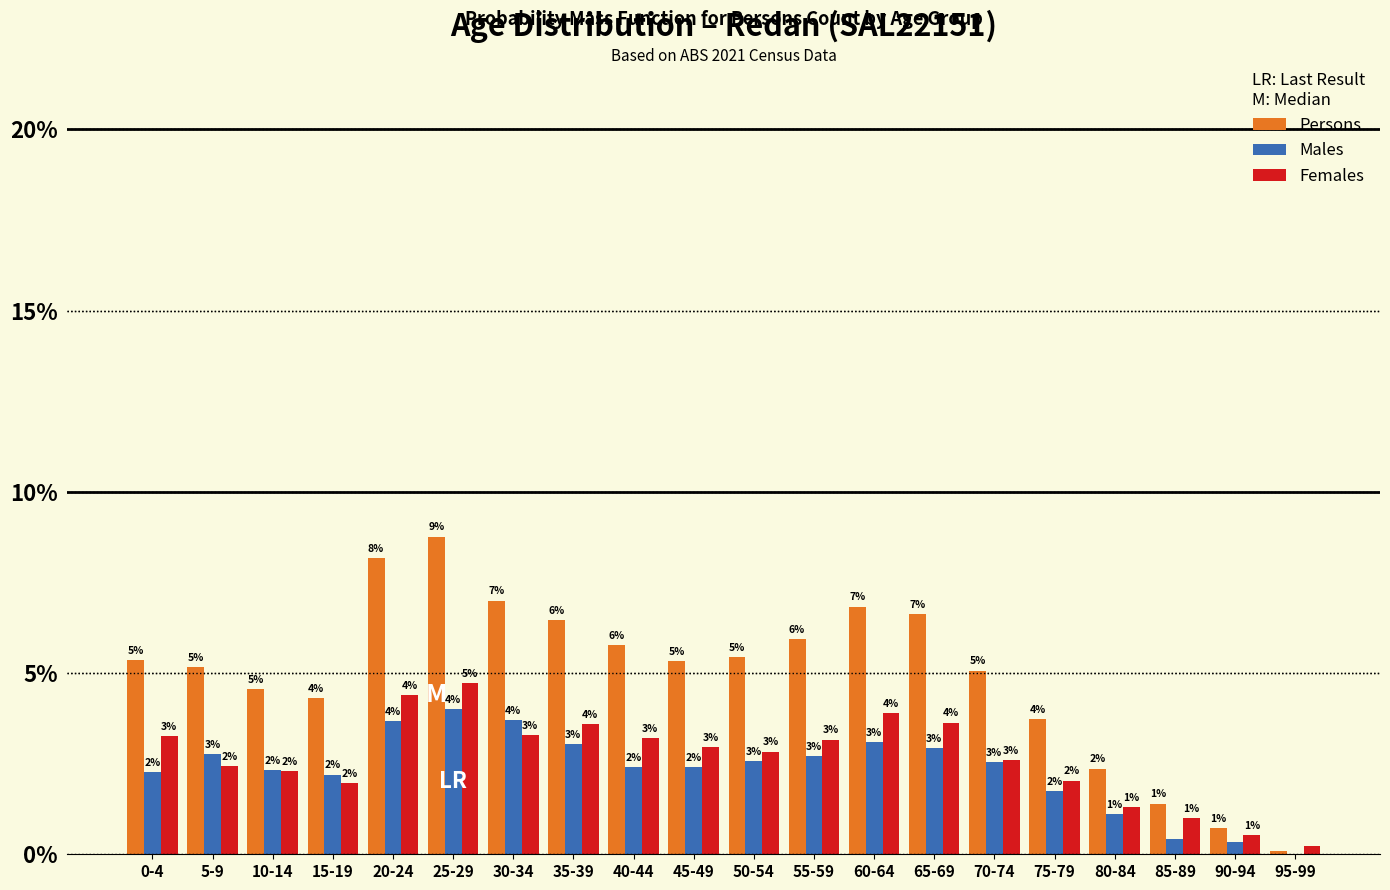

The value of Males at 40-44 is 2.4. True or false?

True